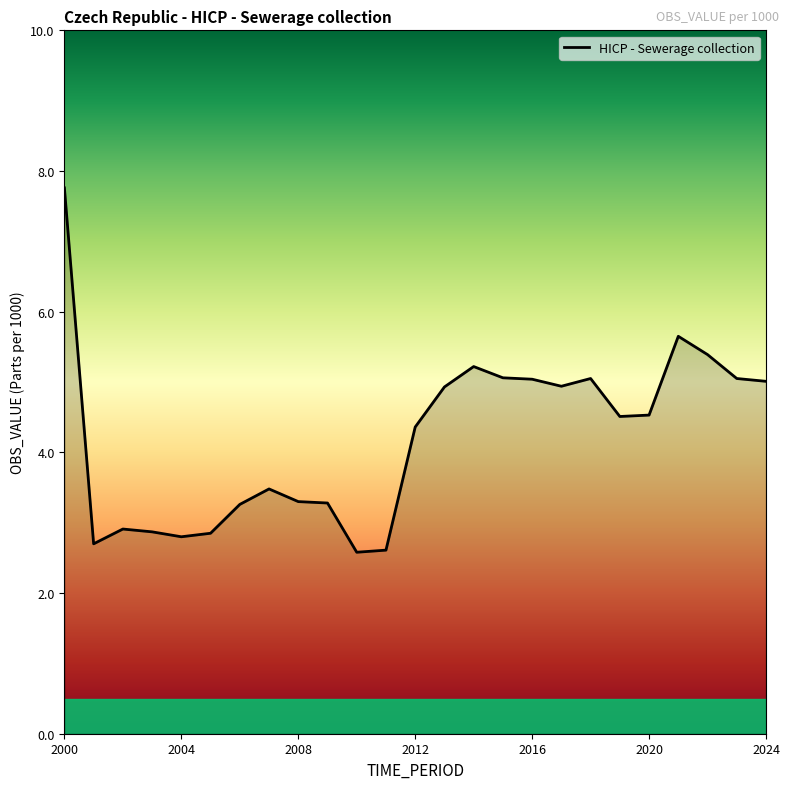

True or false: there are more than 2 points higher than both neighbors.

True